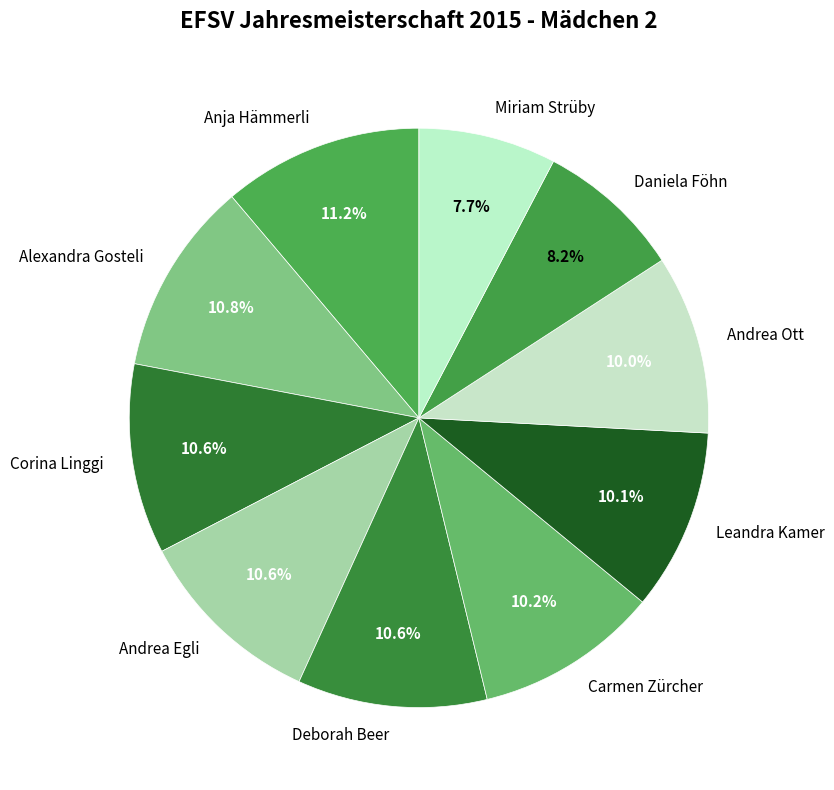

Does Daniela Föhn represent more than half of the total?

No